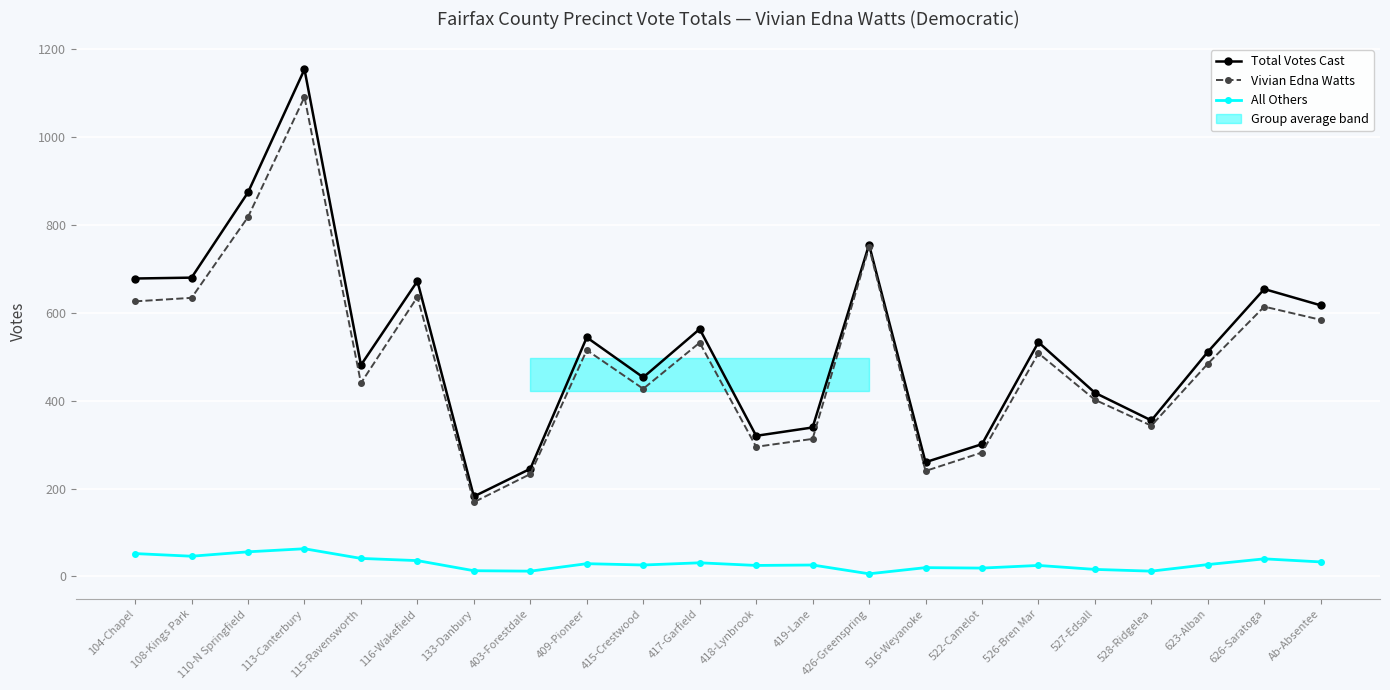

Rank the categories by All Others value from highest to lowest.

113-Canterbury, 110-N Springfield, 104-Chapel, 108-Kings Park, 115-Ravensworth, 626-Saratoga, 116-Wakefield, Ab-Absentee, 417-Garfield, 409-Pioneer, 623-Alban, 415-Crestwood, 419-Lane, 418-Lynbrook, 526-Bren Mar, 516-Weyanoke, 522-Camelot, 527-Edsall, 133-Danbury, 403-Forestdale, 528-Ridgelea, 426-Greenspring